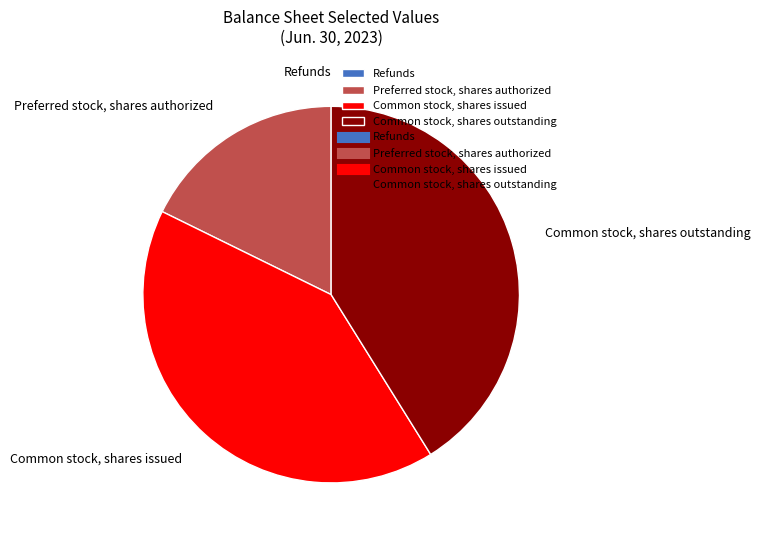

Combined, do Common stock, shares issued and Preferred stock, shares authorized account for over 50%?

Yes